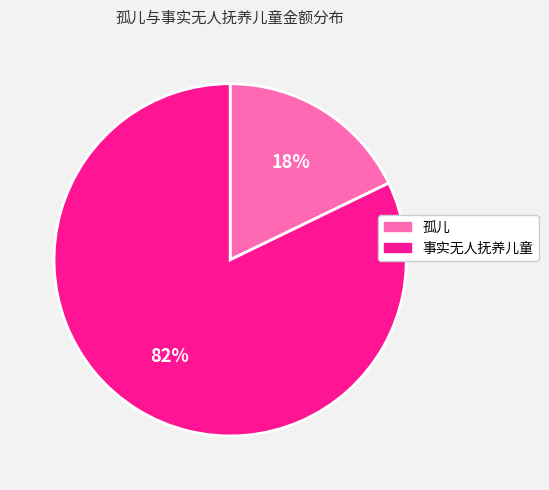

To the nearest percent, what percentage of the pie is 孤儿?

18%